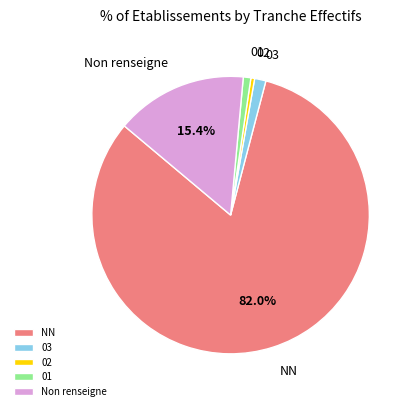

Is there any slice that represents more than half of the pie?

Yes